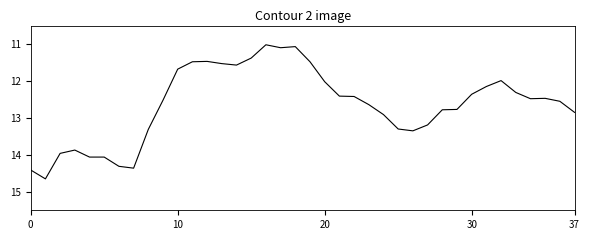

What is the difference between the maximum and minimum values?

3.6